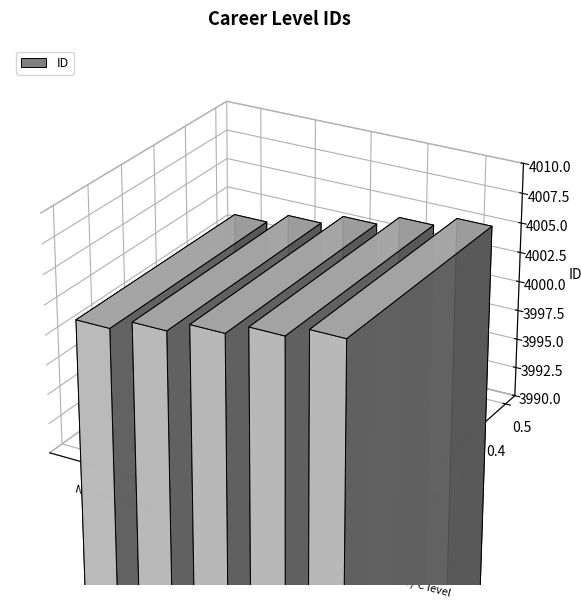

Which has a higher value, No experience or Entry level?

Entry level